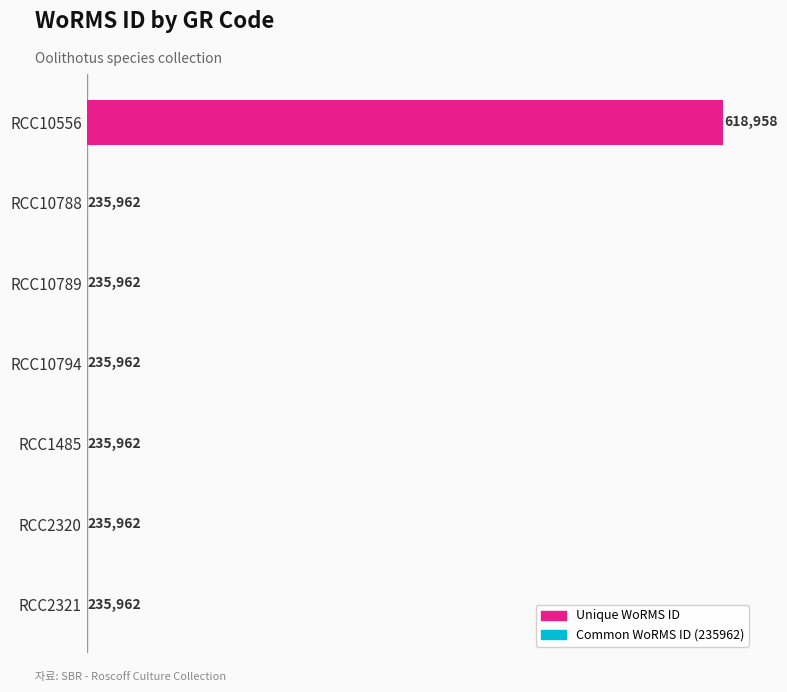

Between RCC10789 and RCC2321, which is larger?

RCC10789